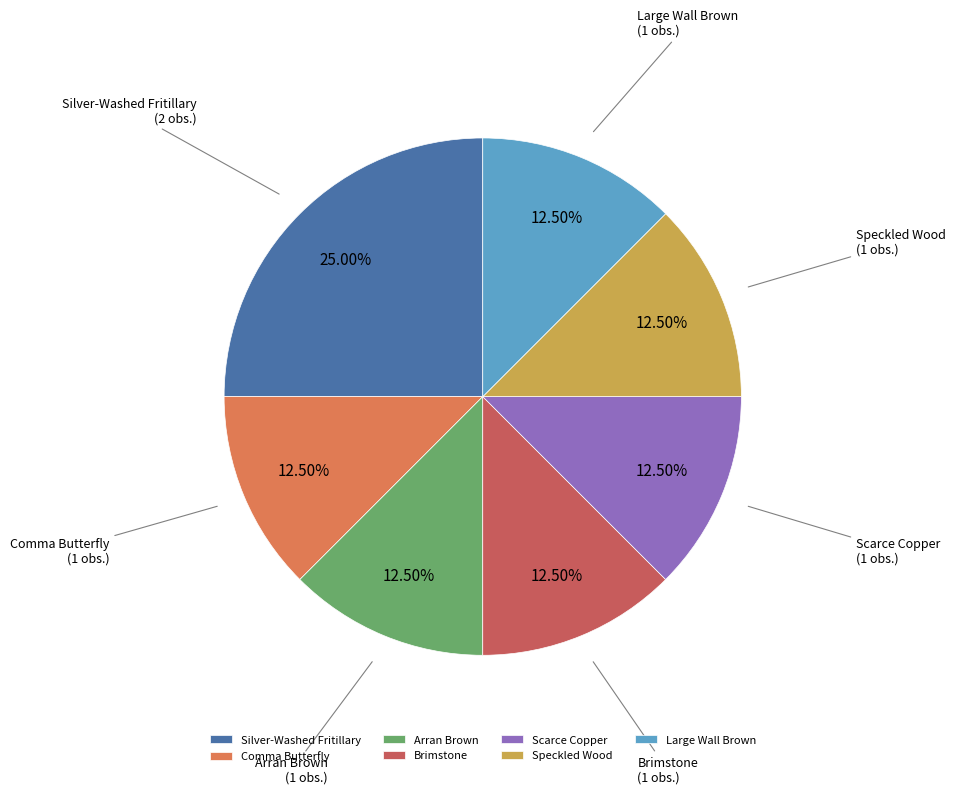

How many slices are in this pie chart?

7